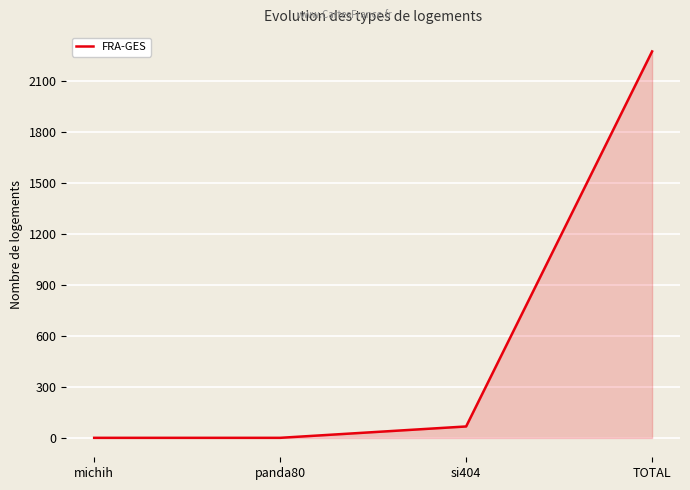

Is it true that the value at TOTAL is 2275.1?

True